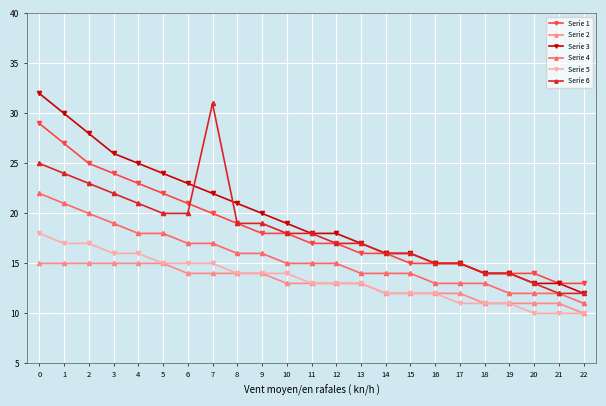

Reading right to left, extract all data points from this chart.

Serie 1: 22=13	21=13	20=14	19=14	18=14	17=15	16=15	15=15	14=16	13=16	12=17	11=17	10=18	9=18	8=19	7=20	6=21	5=22	4=23	3=24	2=25	1=27	0=29
Serie 2: 22=10	21=11	20=11	19=11	18=11	17=12	16=12	15=12	14=12	13=13	12=13	11=13	10=13	9=14	8=14	7=14	6=14	5=15	4=15	3=15	2=15	1=15	0=15
Serie 3: 22=12	21=13	20=13	19=14	18=14	17=15	16=15	15=16	14=16	13=17	12=18	11=18	10=19	9=20	8=21	7=22	6=23	5=24	4=25	3=26	2=28	1=30	0=32
Serie 4: 22=11	21=12	20=12	19=12	18=13	17=13	16=13	15=14	14=14	13=14	12=15	11=15	10=15	9=16	8=16	7=17	6=17	5=18	4=18	3=19	2=20	1=21	0=22
Serie 5: 22=10	21=10	20=10	19=11	18=11	17=11	16=12	15=12	14=12	13=13	12=13	11=13	10=14	9=14	8=14	7=15	6=15	5=15	4=16	3=16	2=17	1=17	0=18
Serie 6: 22=12	21=12	20=13	19=14	18=14	17=15	16=15	15=16	14=16	13=17	12=17	11=18	10=18	9=19	8=19	7=31	6=20	5=20	4=21	3=22	2=23	1=24	0=25